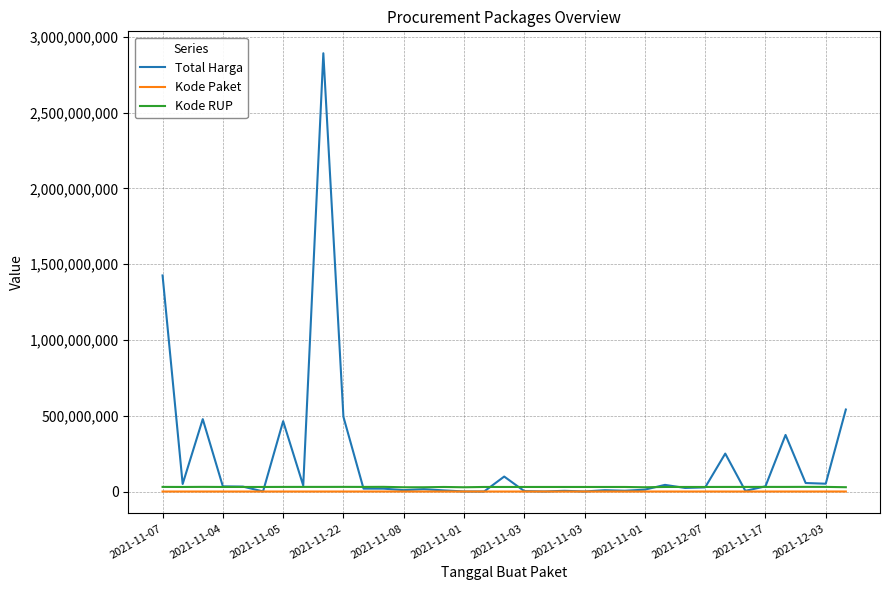

What is the greatest value displayed?

2892122000